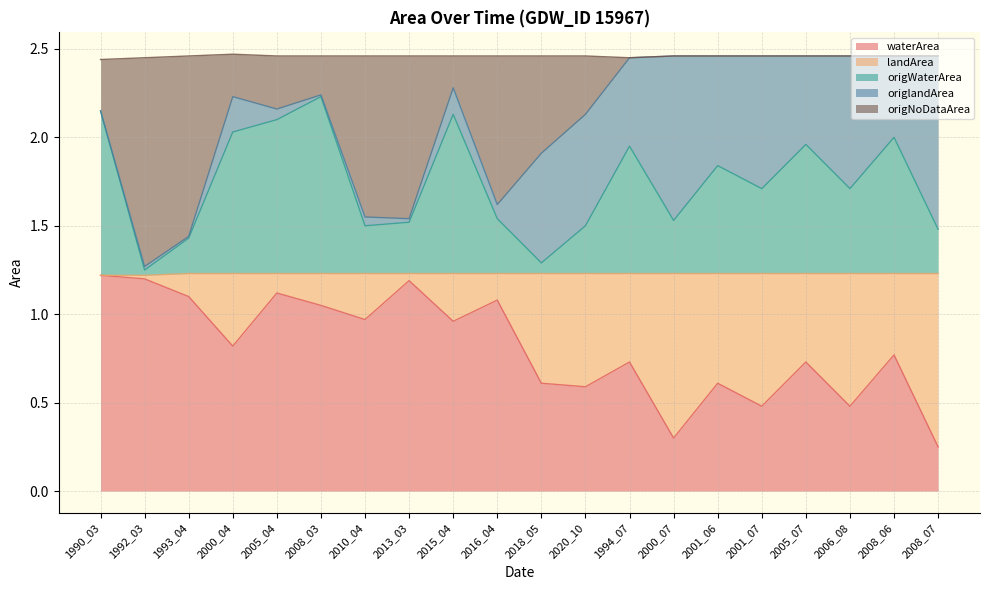

What is the difference between the highest and lowest values at 2005_07?

1.7